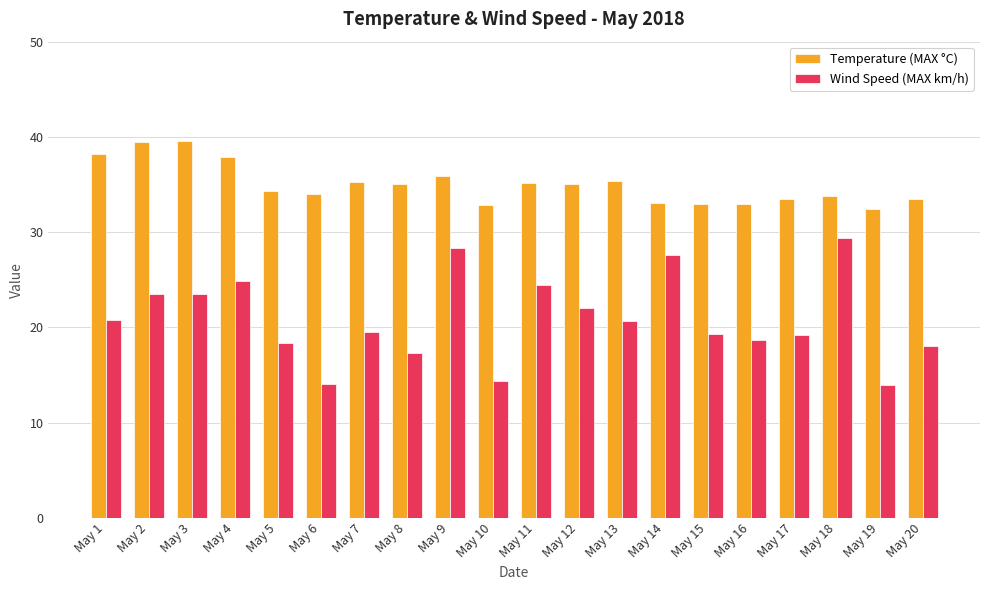

What is the average value of the Wind Speed (MAX km/h) series?

20.9